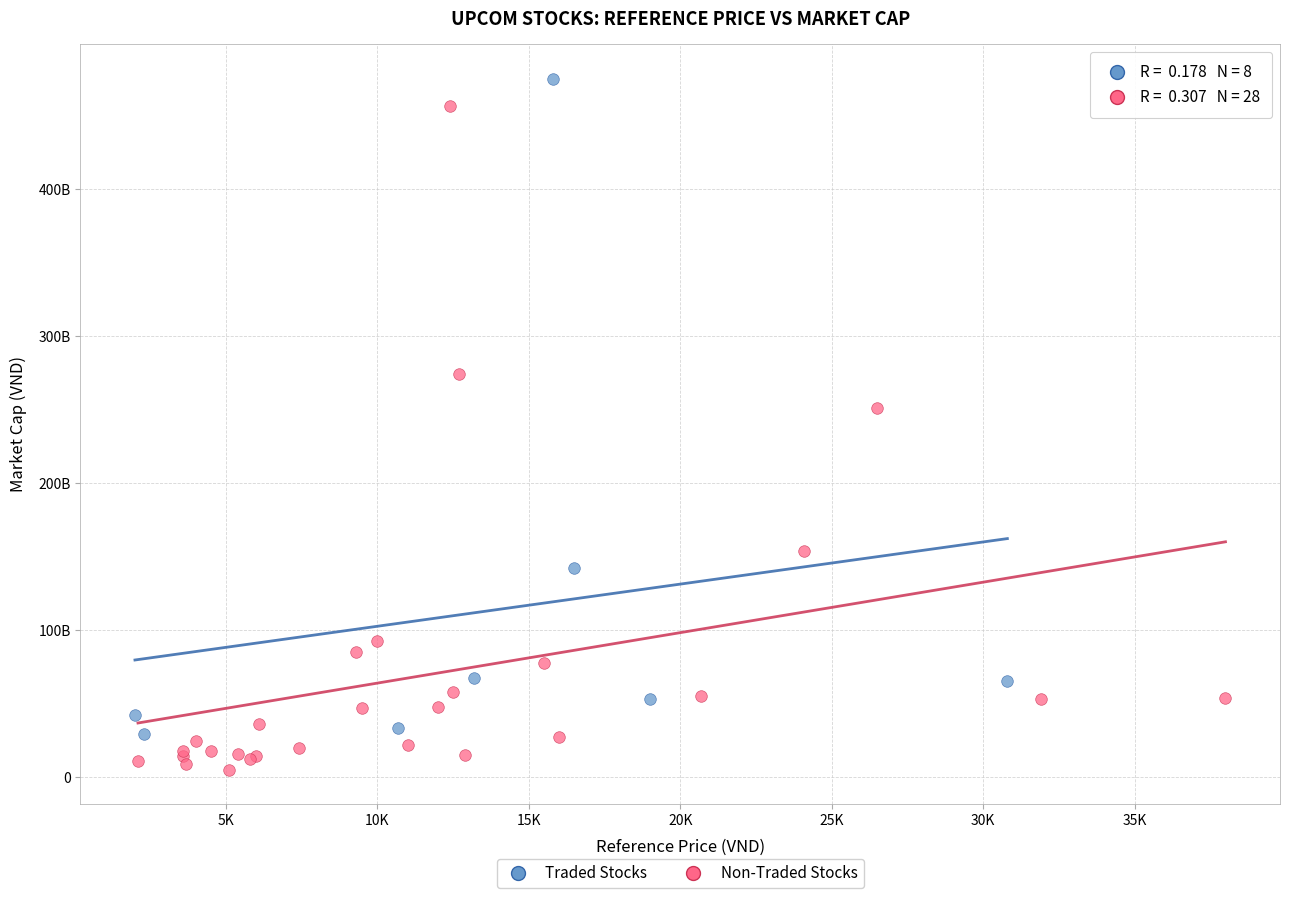

What are all the series names shown in the legend?

Traded Stocks, Non-Traded Stocks